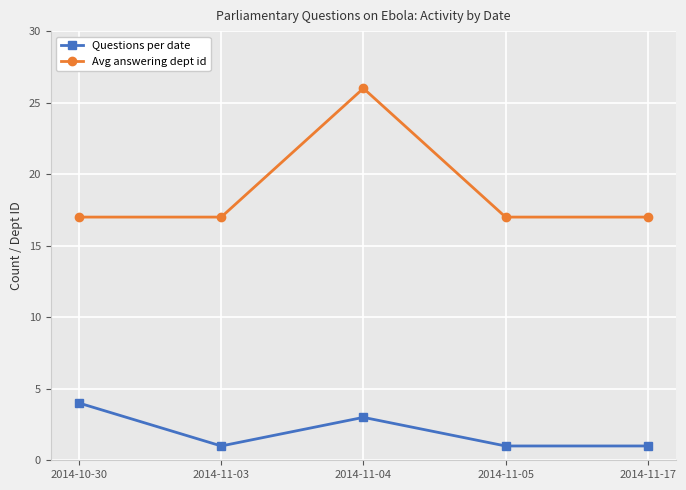

What is the label of the 5th point from the left?

2014-11-17